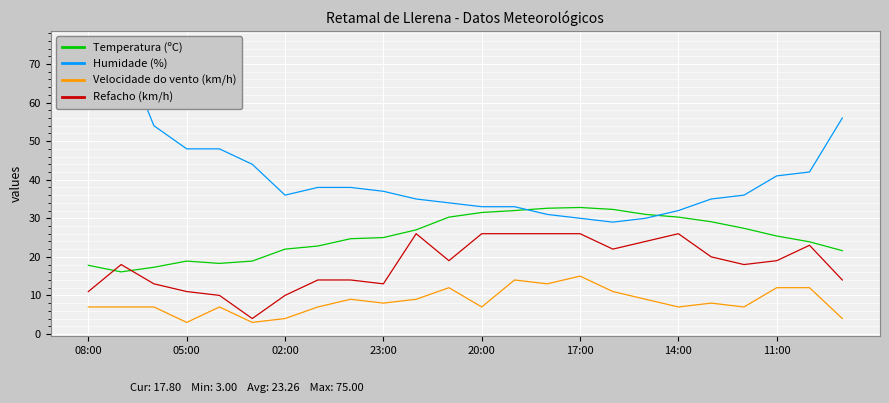

Which series has the largest range (max minus min)?

Humidade (%)